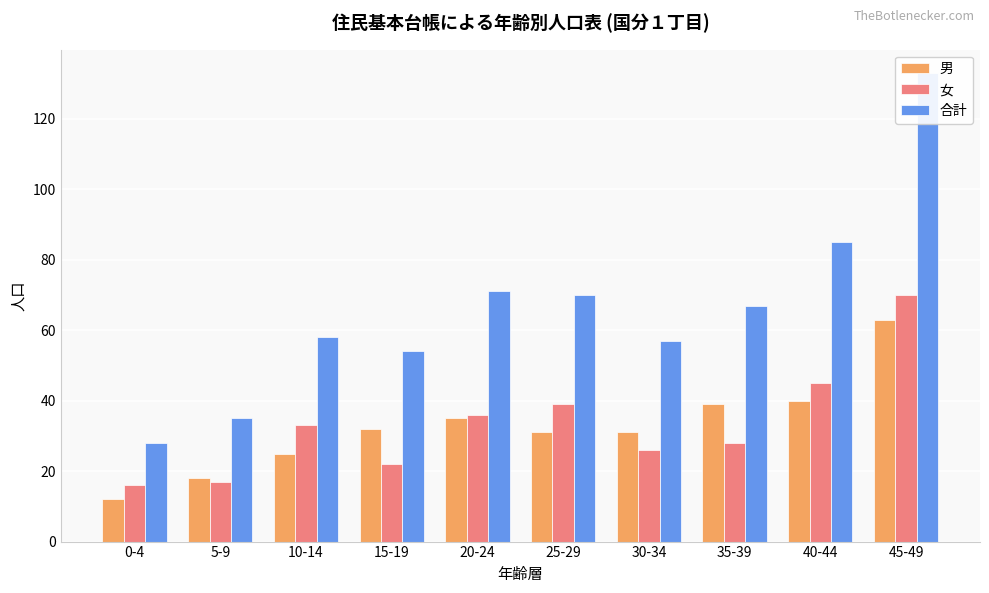

At which label is 男 closest to 37?

20-24